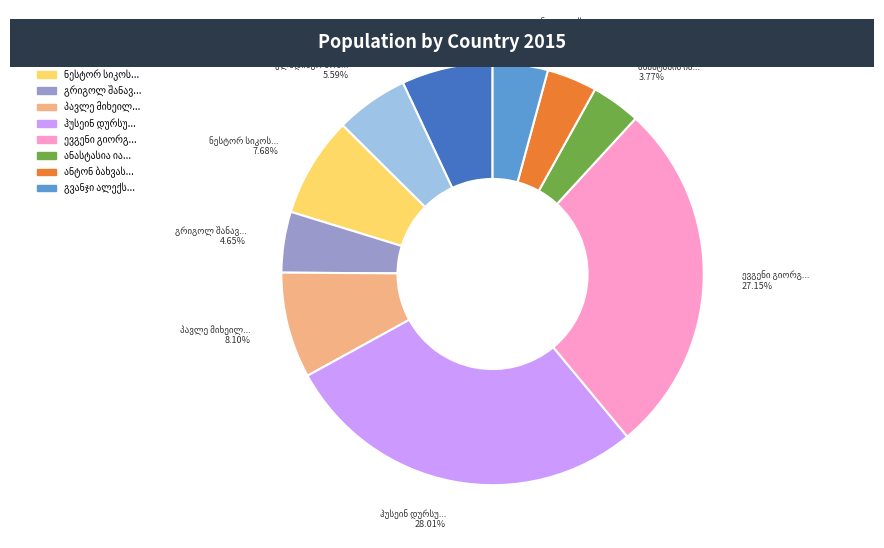

Does any single category account for the majority?

No